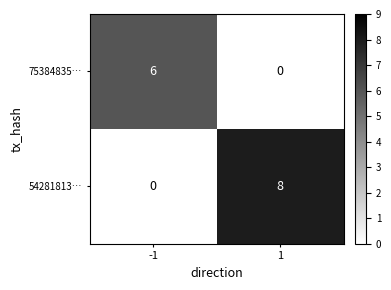

What is the sum of all 75384835… values?

6